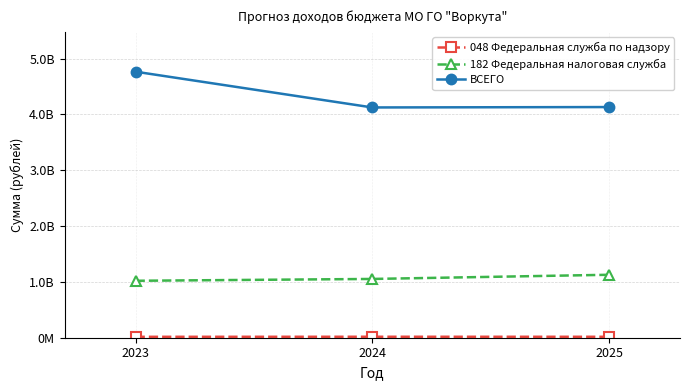

At which label is 182 Федеральная налоговая служба closest to 1073876800?

2024